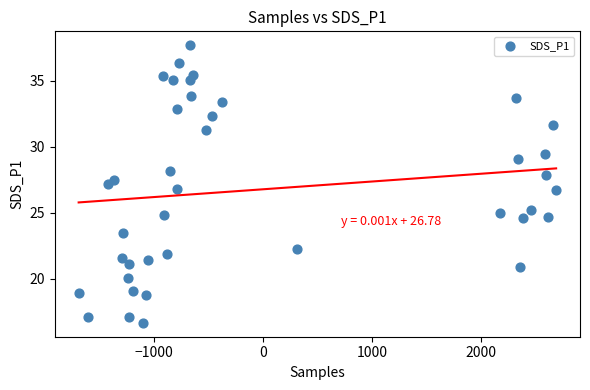

What is the range of X values (max minus min)?

4374.0